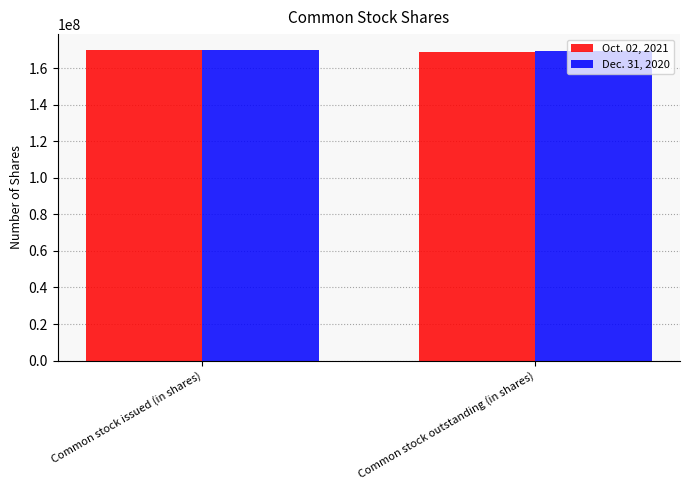

Reading left to right, what are all the values shown in this chart?

Oct. 02, 2021: 170000000	169100000
Dec. 31, 2020: 170200000	169400000